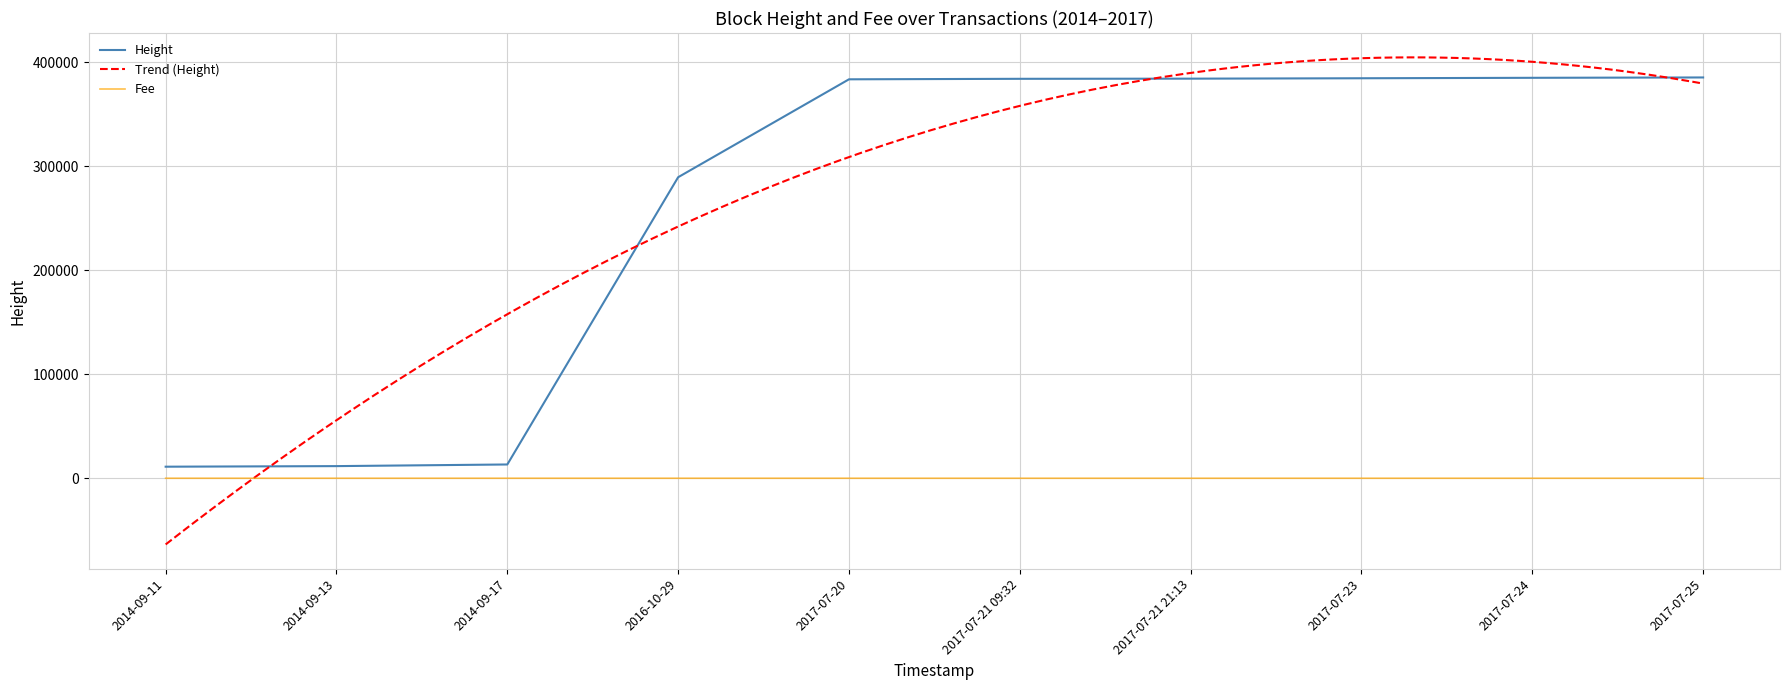

Which series has the largest total across all categories?

Height